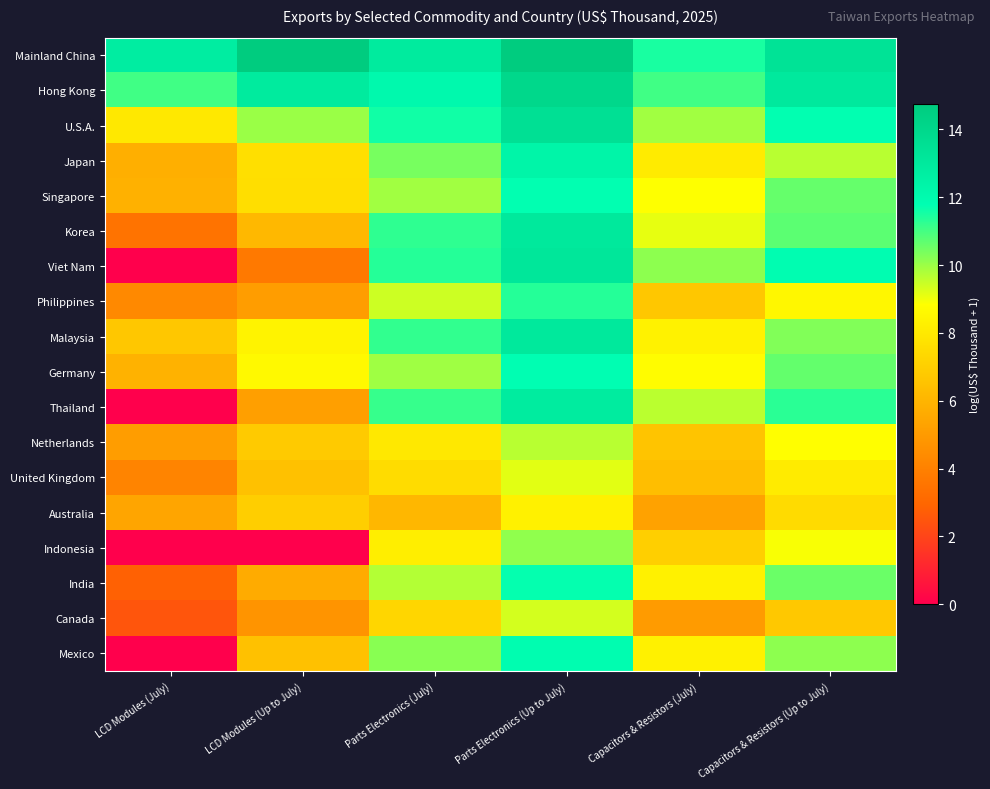

Which has a higher value, Parts Electronics (Up to July) or Capacitors & Resistors (July)?

Parts Electronics (Up to July)